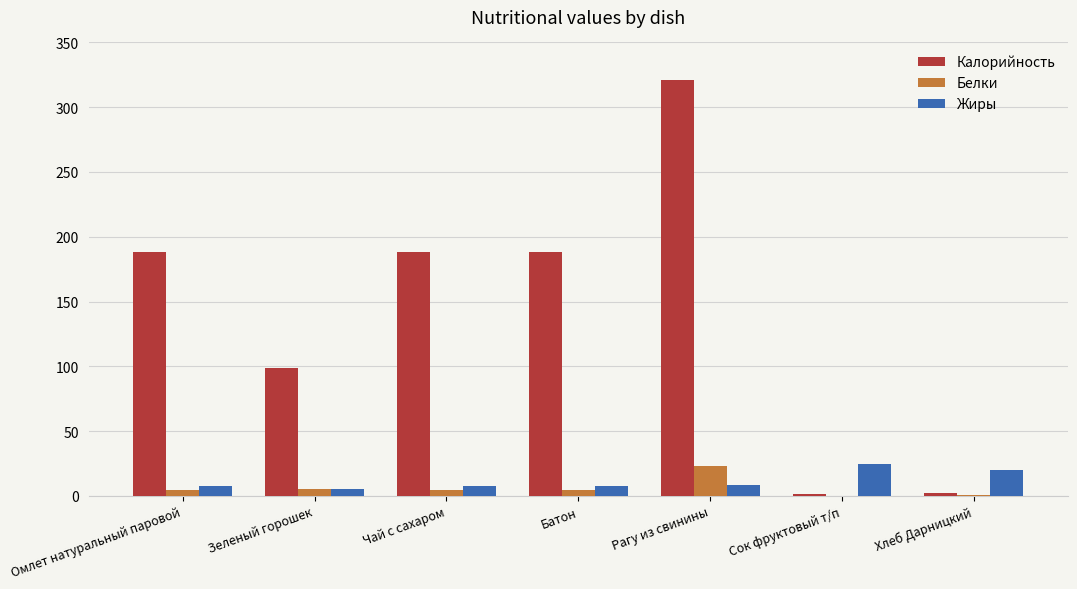

At which label does Калорийность reach its peak?

Рагу из свинины